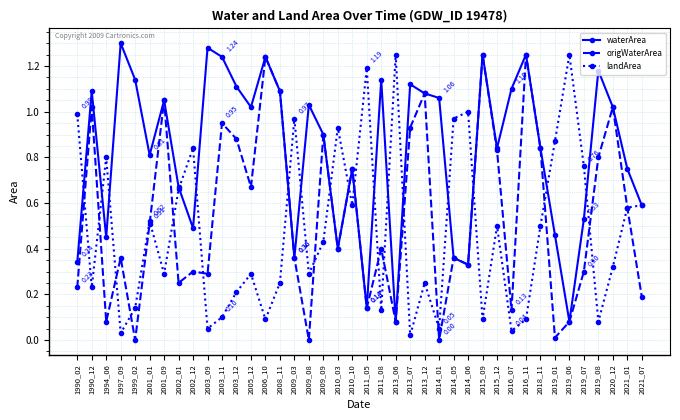

Which series has the widest spread of values?

origWaterArea